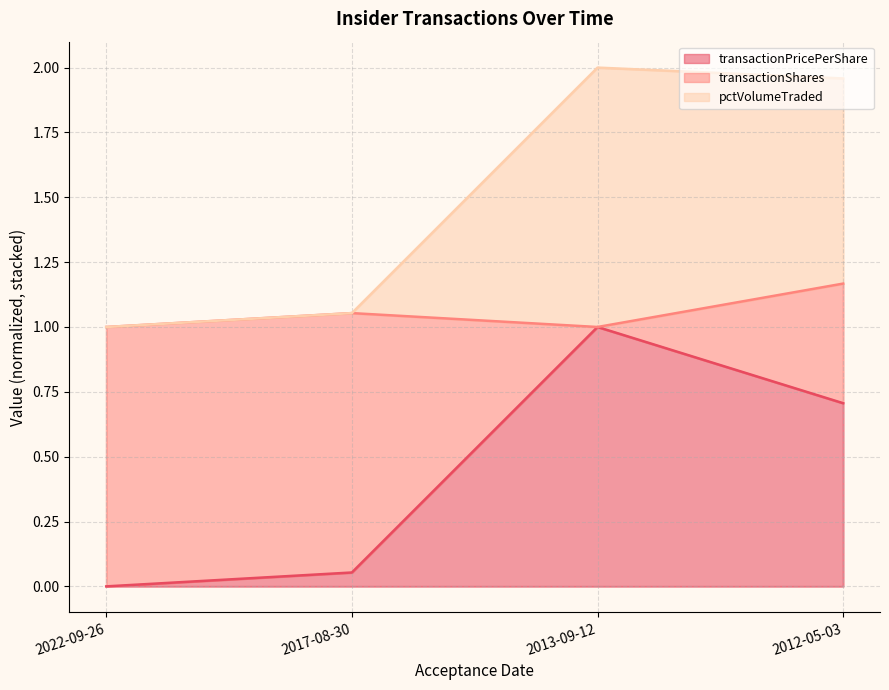

True or false: transactionPricePerShare and pctVolumeTraded intersect in this chart.

False